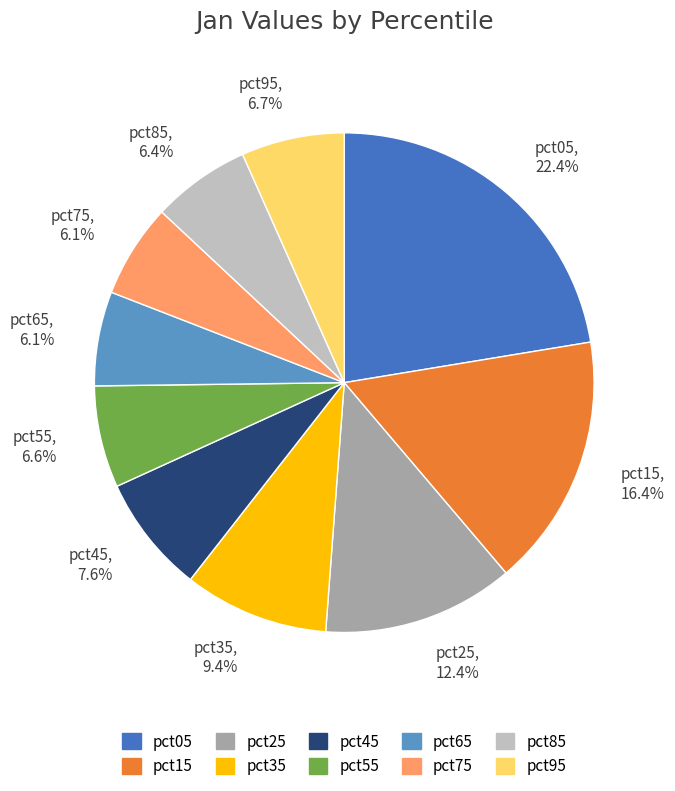

What percentage is NOT represented by pct05?

77.6%